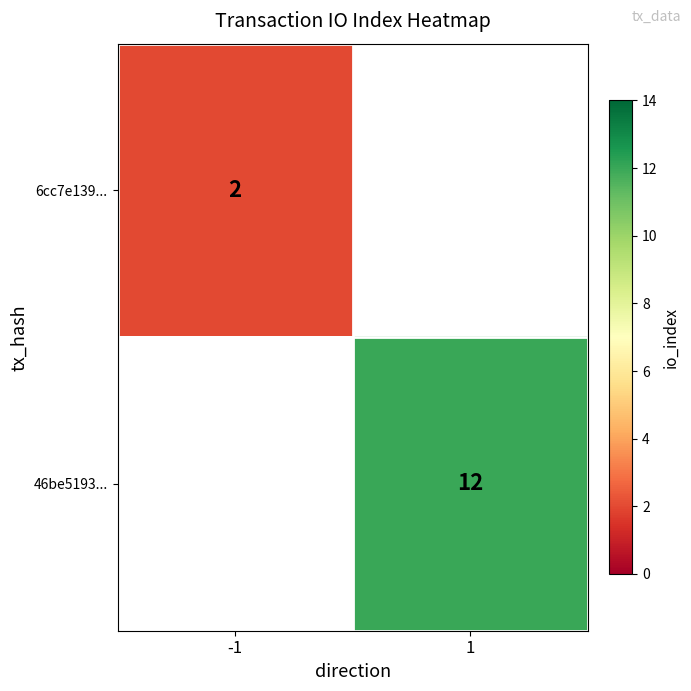

The 46be5193... series shows 21 at 1. True or false?

False